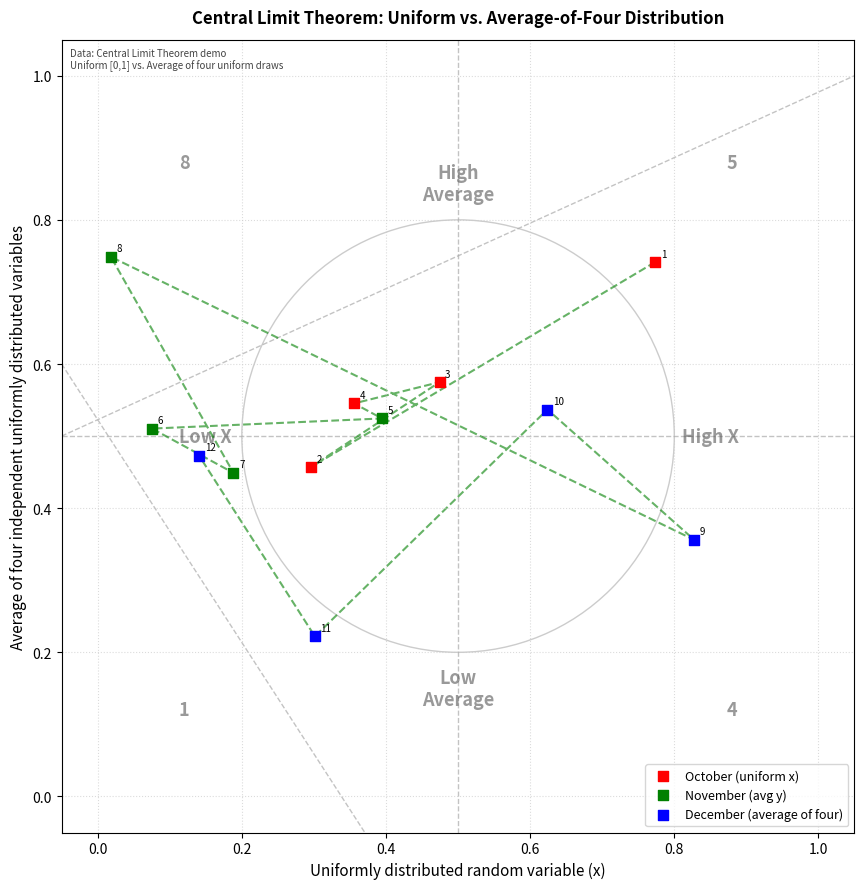

Which series contains the highest Y value?

November (avg y)